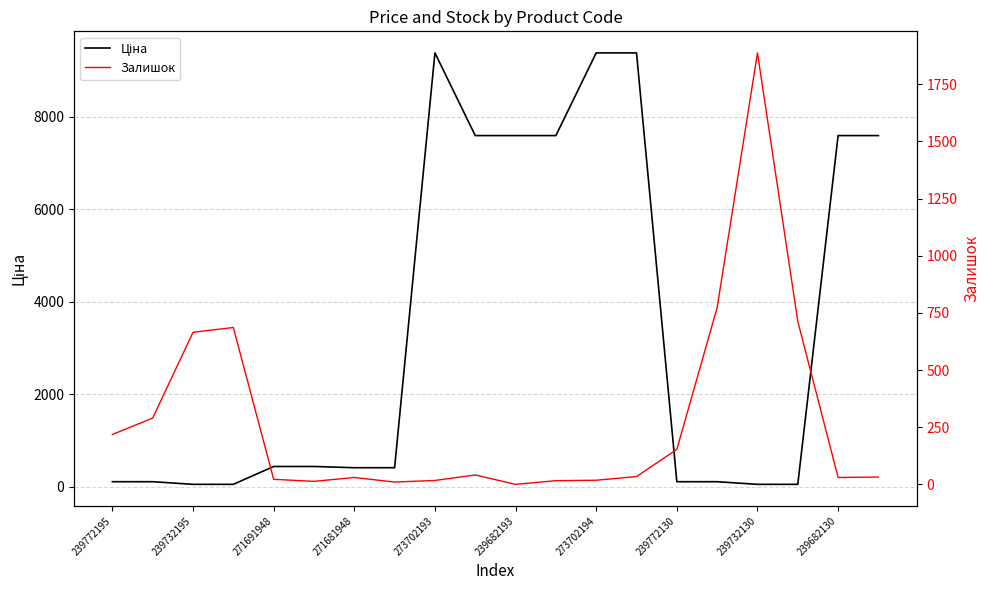

Is it true that Залишок equals 41.0 at 239682130?

True